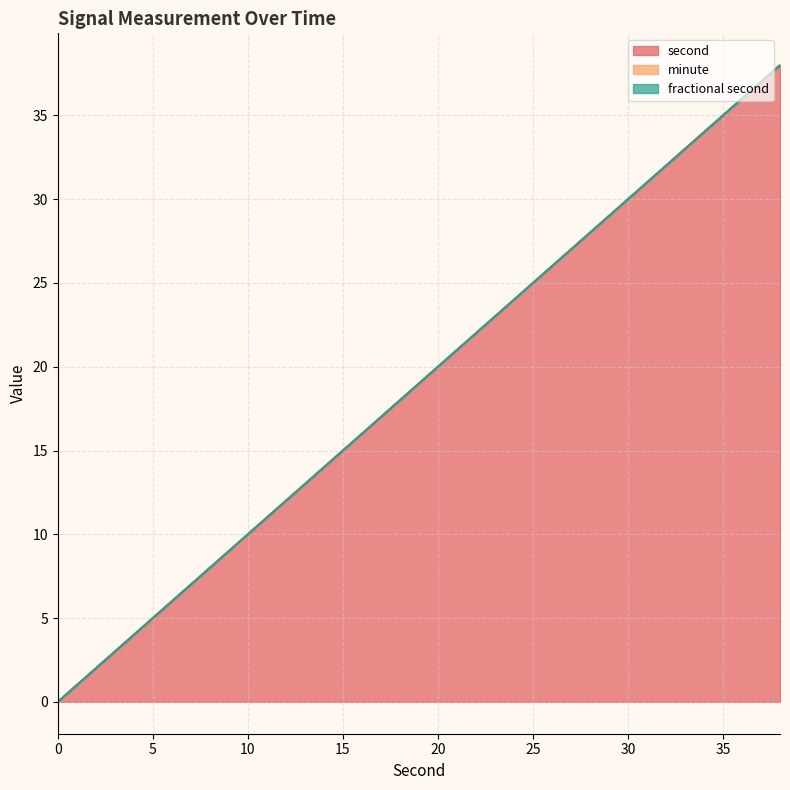

List the labels in order of minute value, largest first.

0, 2, 4, 6, 8, 10, 12, 14, 16, 18, 20, 22, 24, 26, 28, 30, 32, 34, 36, 38